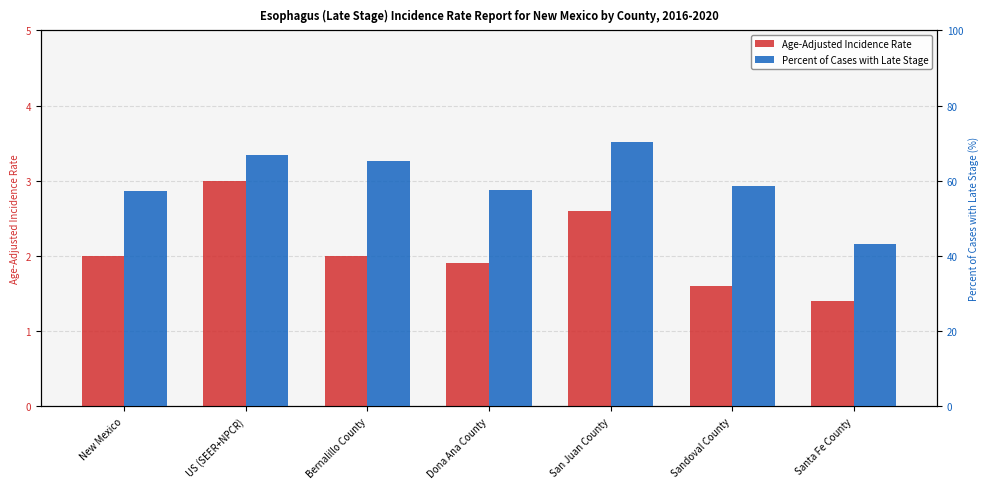

Rank the series by their average value, from highest to lowest.

Percent of Cases with Late Stage, Age-Adjusted Incidence Rate